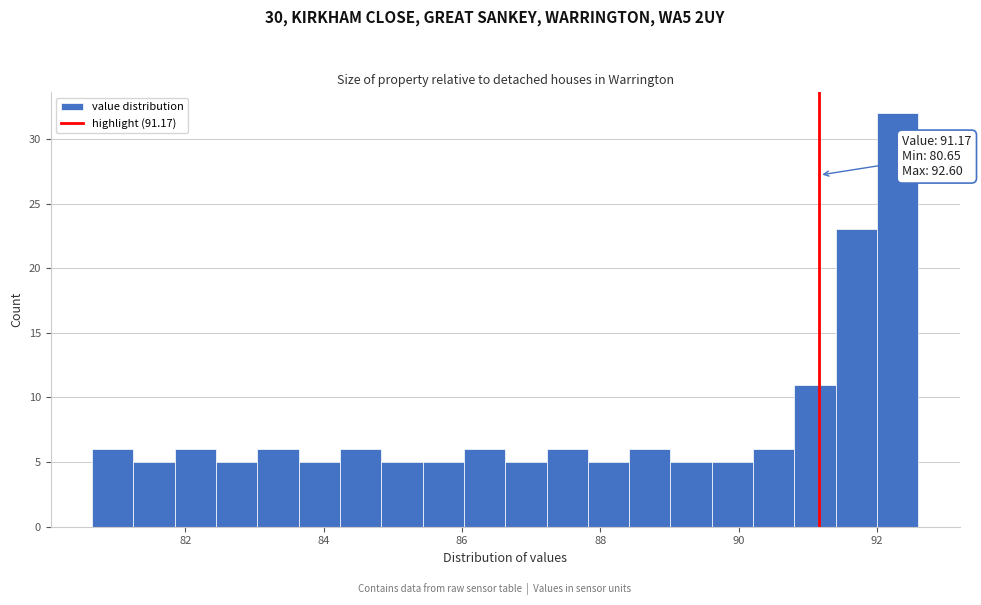

Around what value on the x-axis is the tallest bar? Give the approximate position of its centre, as read against the axis.

92.4